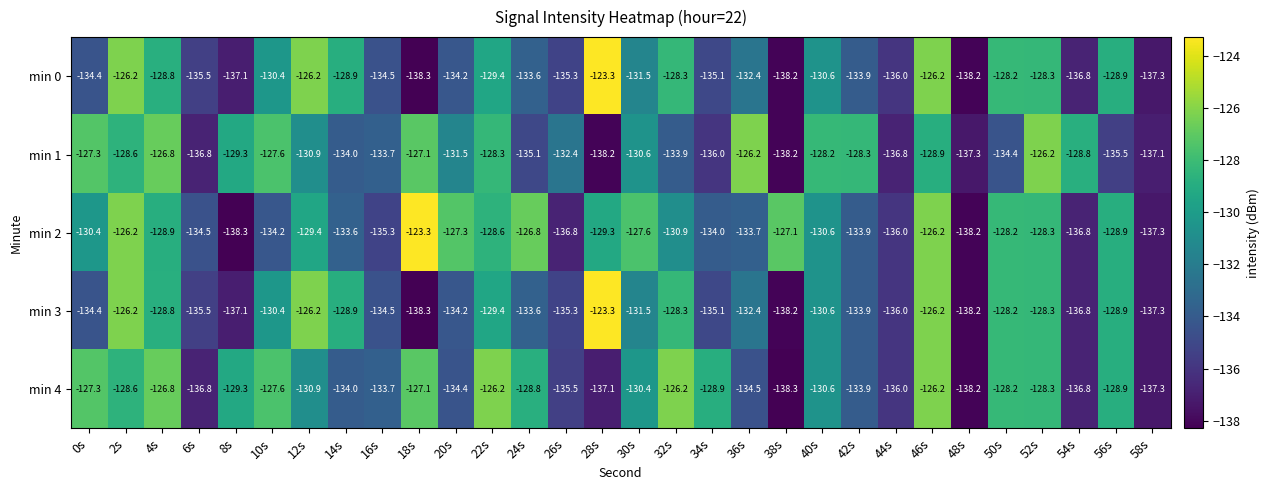

What is the difference between the min 4 values at 20s and 44s?

1.6